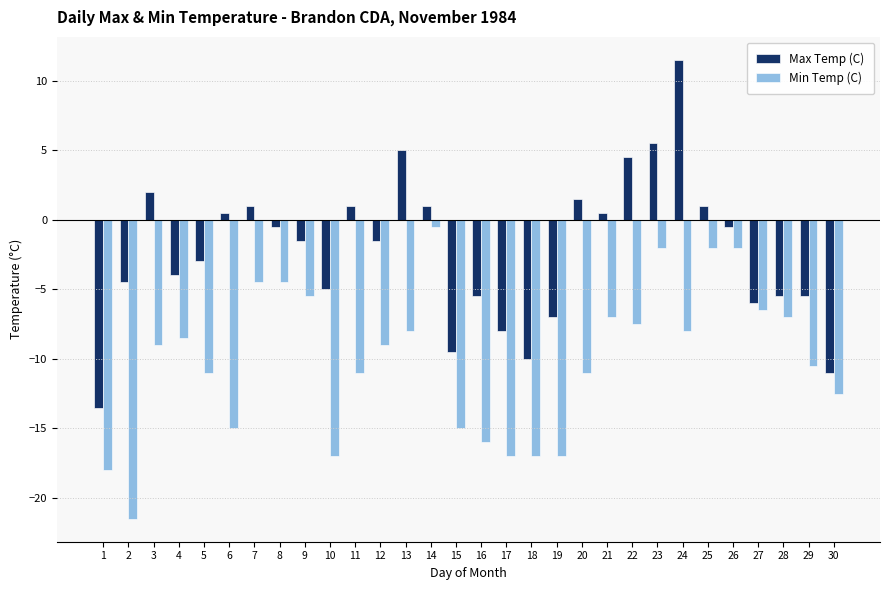

At how many categories does at least one series exceed 6?

1